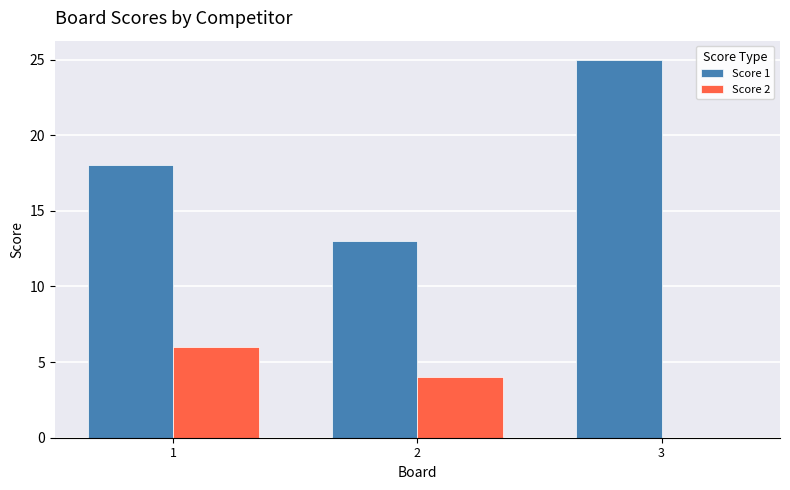

What is the maximum value shown in the chart?

25